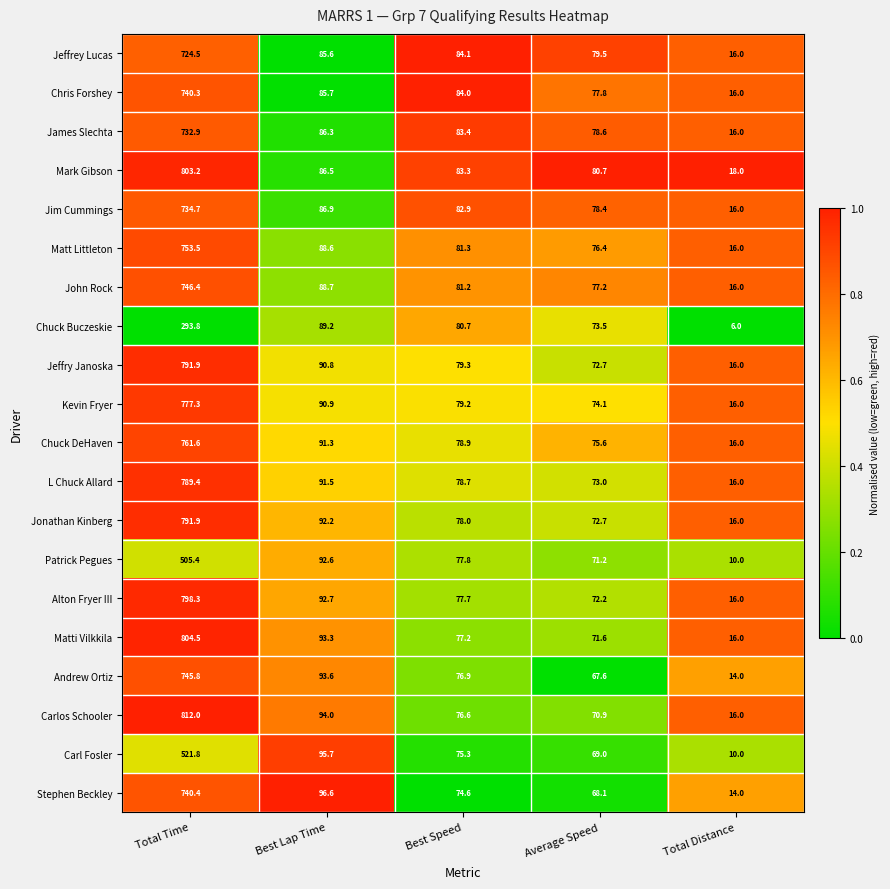

True or false: Carlos Schooler has a value of 126.3 at Average Speed.

False